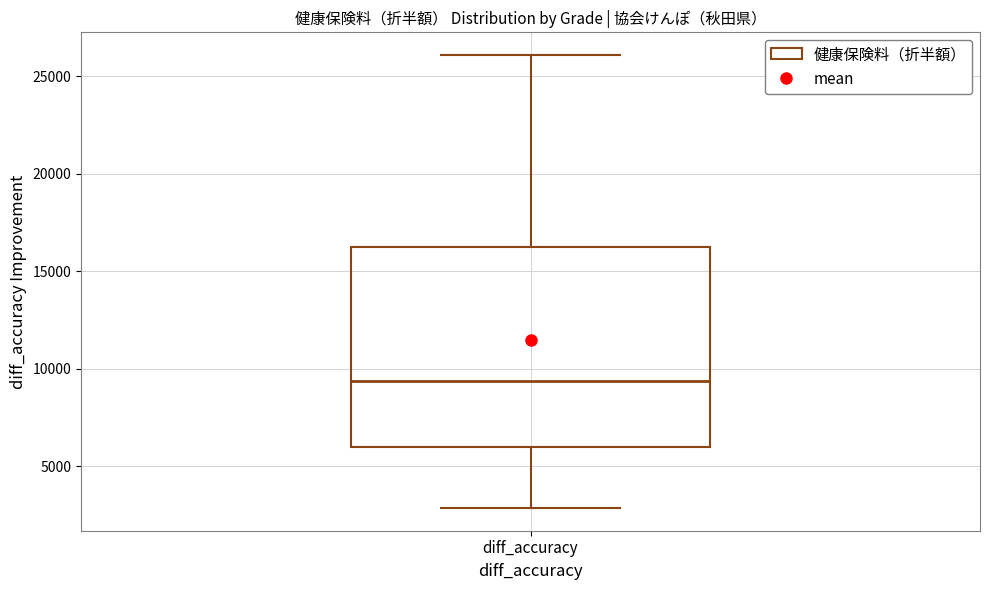

Read this box plot against the y-axis: the position of the median line, the range covered by the box, and the ends of both whiskers. The values are not printed on the chart, so give them approximately, as read against the axis.

median 9500, box 6000 to 16500, whiskers 3000 to 26000